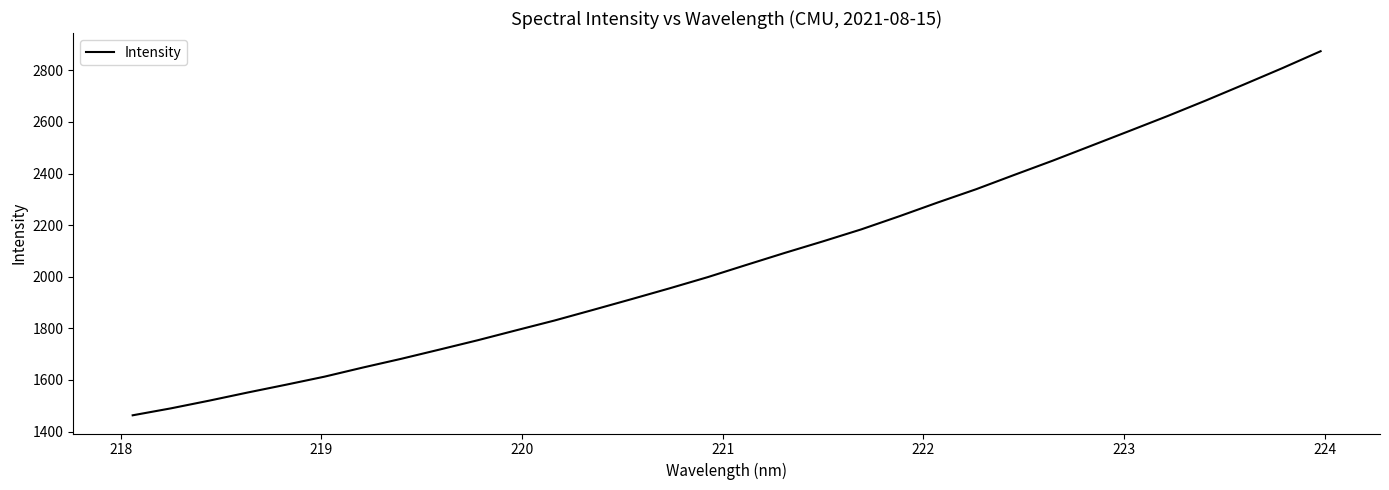

What is the maximum value shown in the chart?

2874.3